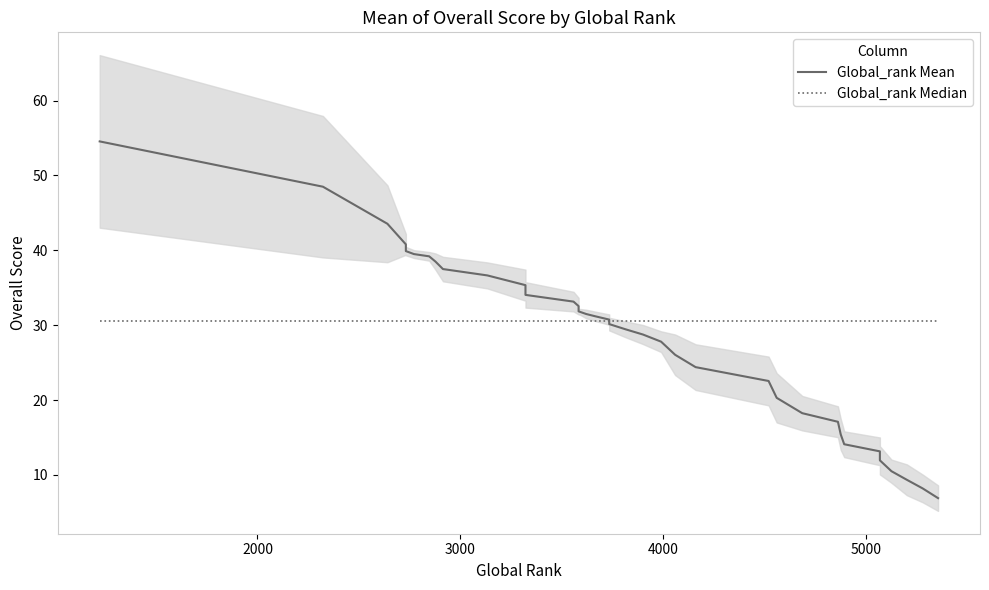

Count the number of categories in the chart.

36